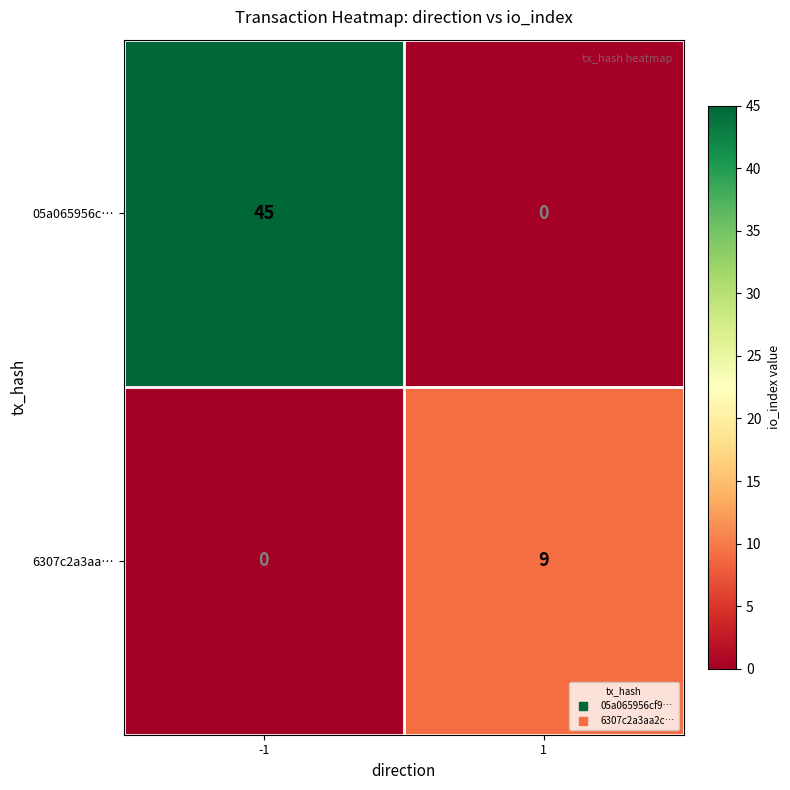

At which category is the sum across all series the highest?

-1